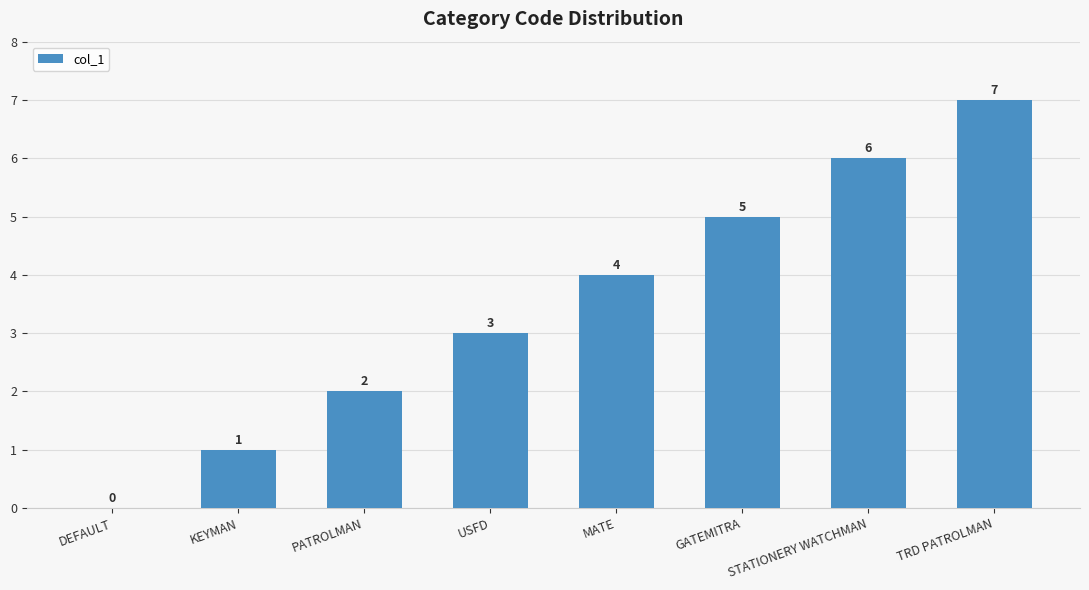

How many values are between 2 and 6?

5